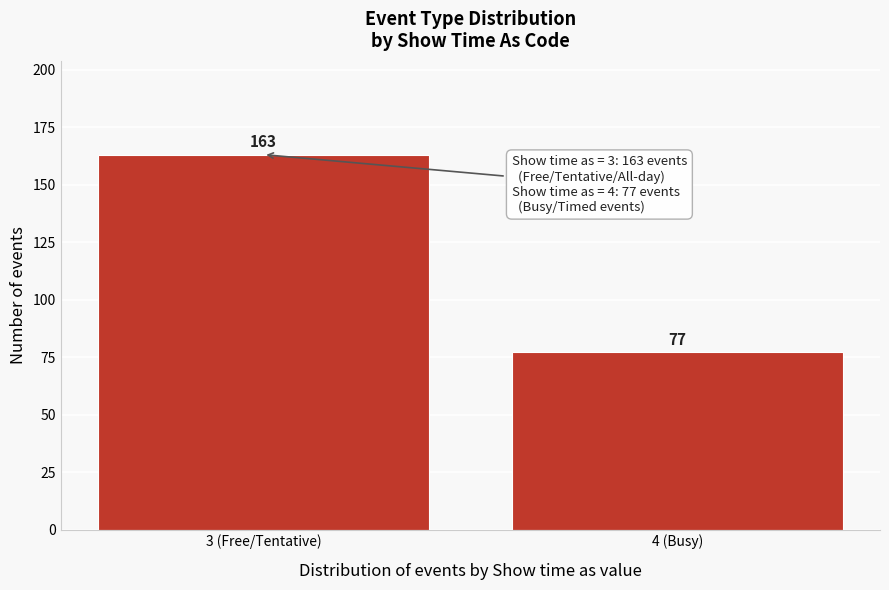

Reading right to left, transcribe all the data shown in this chart.

4 (Busy)=77	3 (Free/Tentative)=163